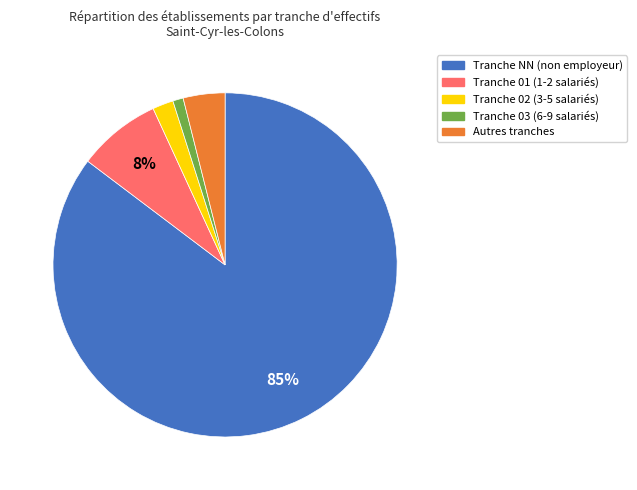

Does any single category account for the majority?

Yes